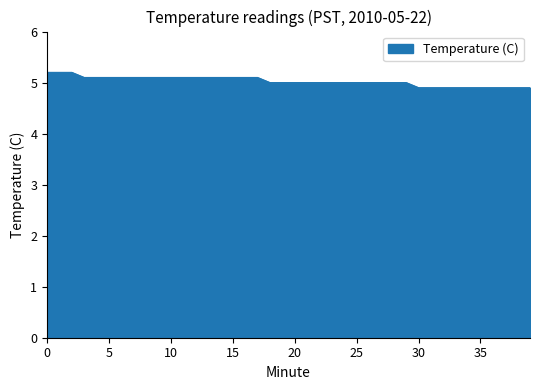

What is the smallest value displayed?

4.9